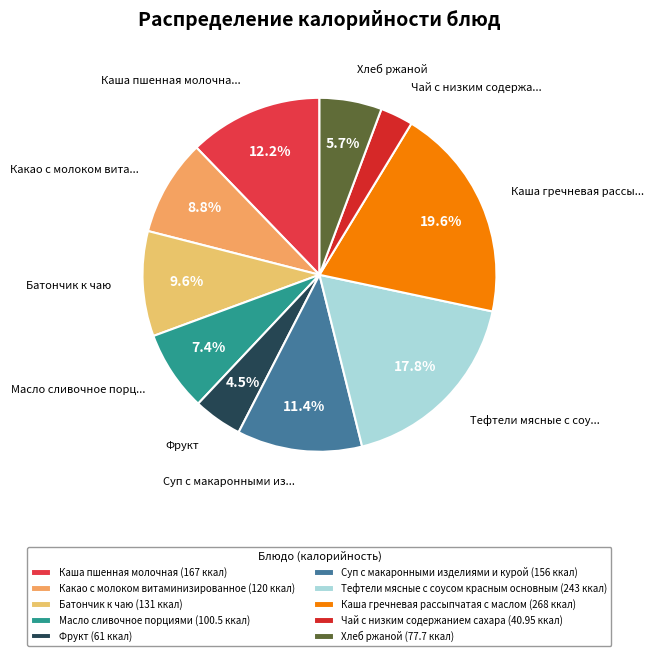

To the nearest percent, what portion does Тефтели мясные с соусом красным основным represent?

18%